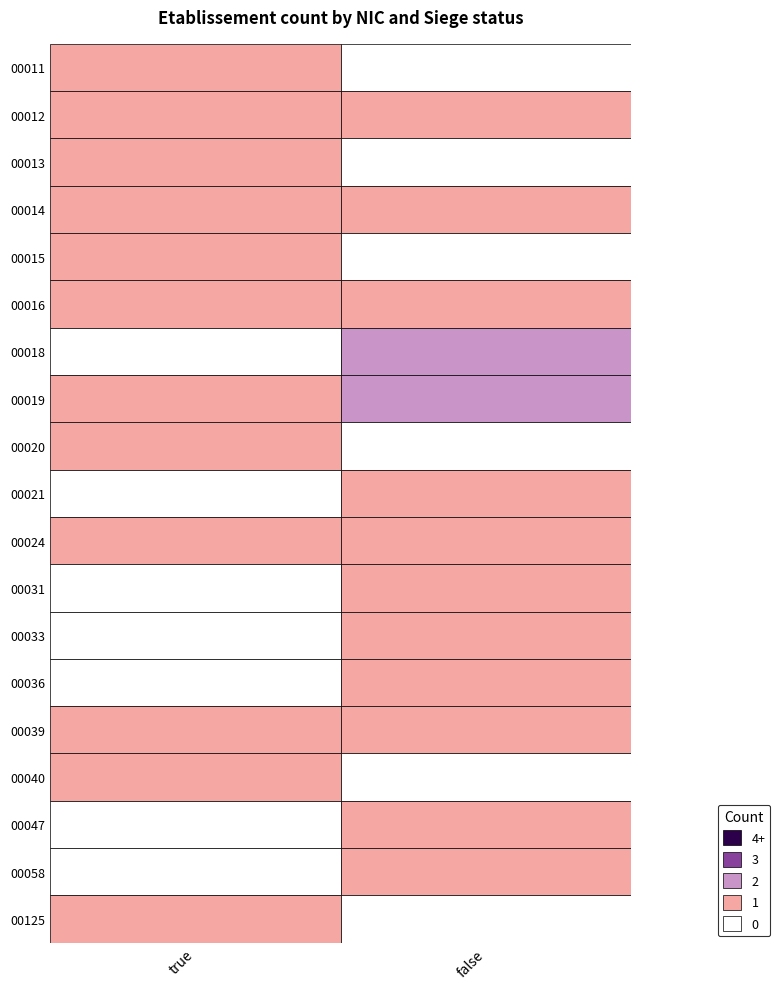

How many data points does each series have?

2